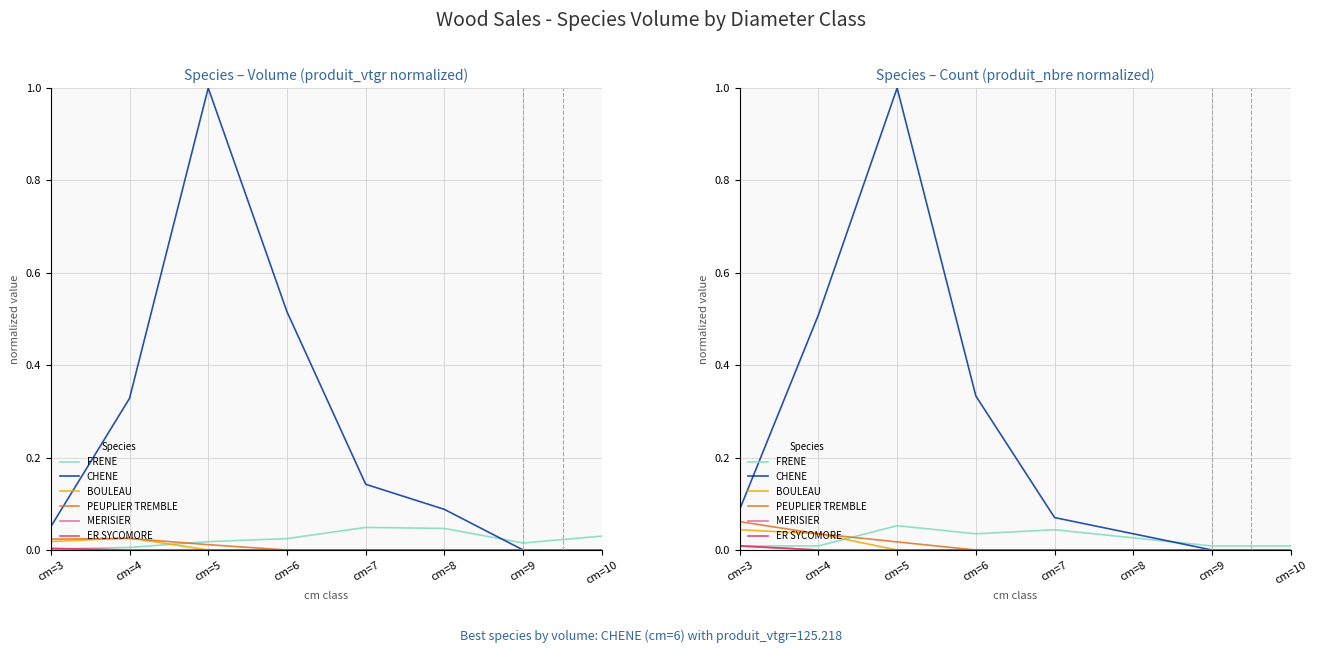

What are all the series names shown in the legend?

FRENE, CHENE, BOULEAU, PEUPLIER TREMBLE, MERISIER, ER SYCOMORE